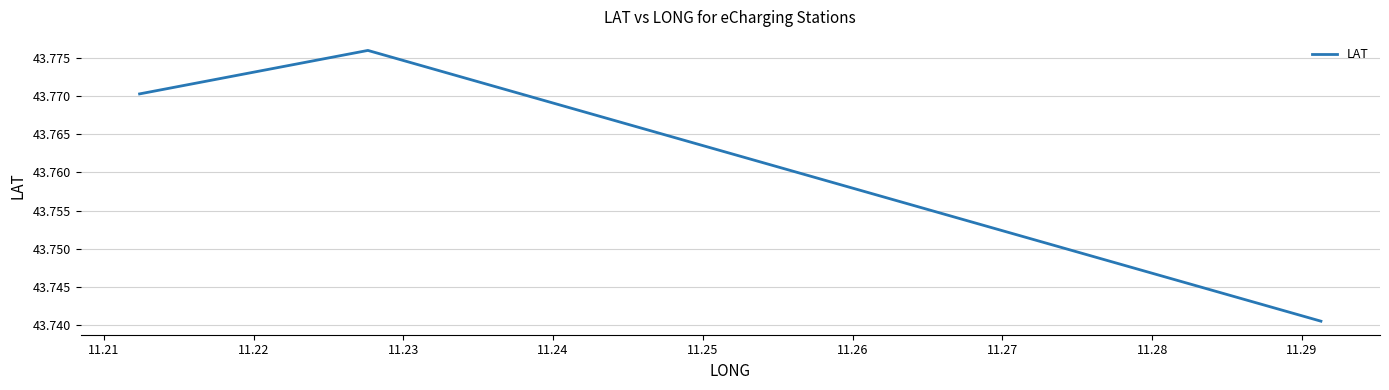

How many lines are shown in the chart?

1